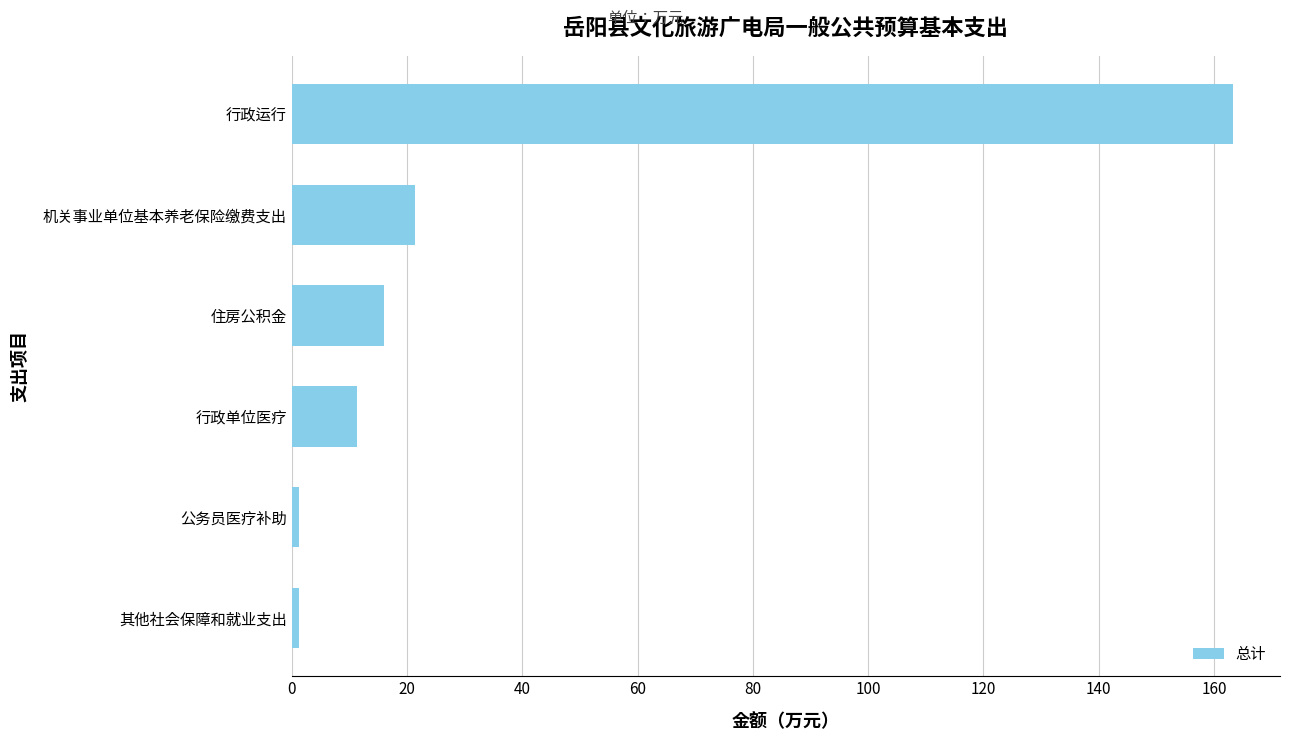

Is it true that the value at 住房公积金 is 5.3?

False